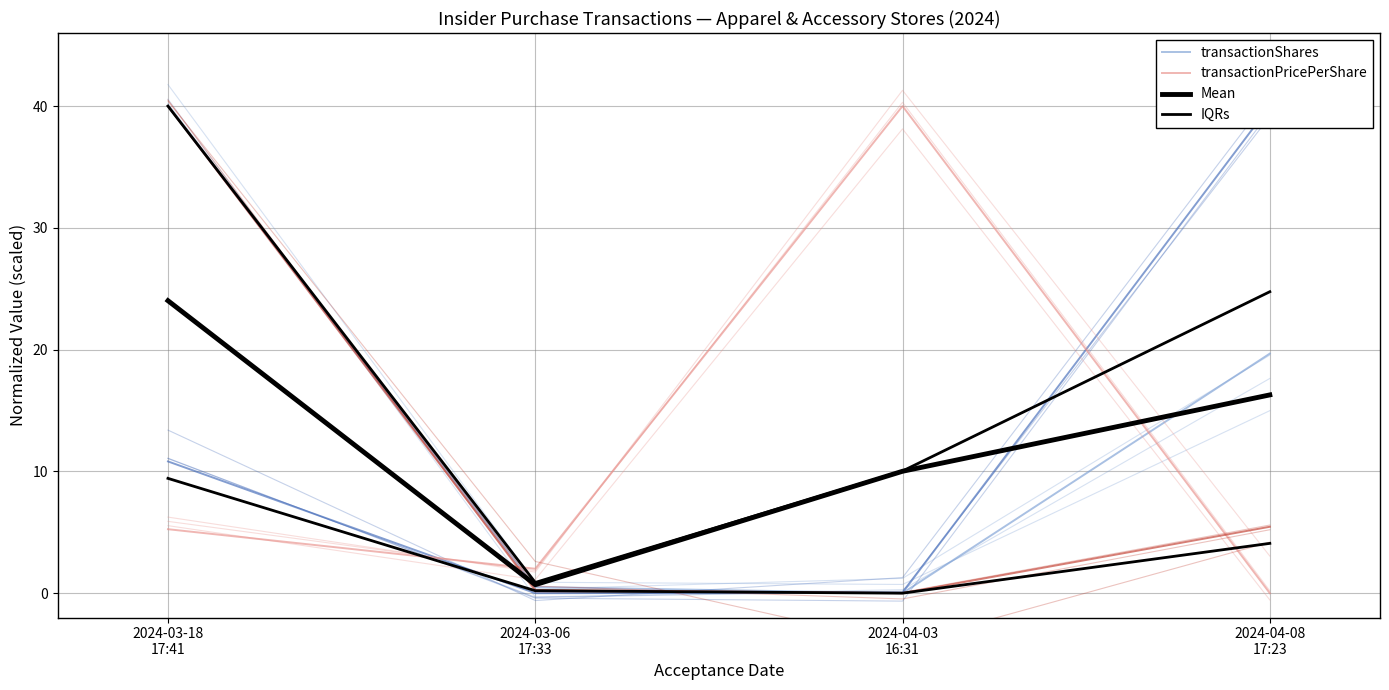

True or false: IQRs and Mean intersect in this chart.

False